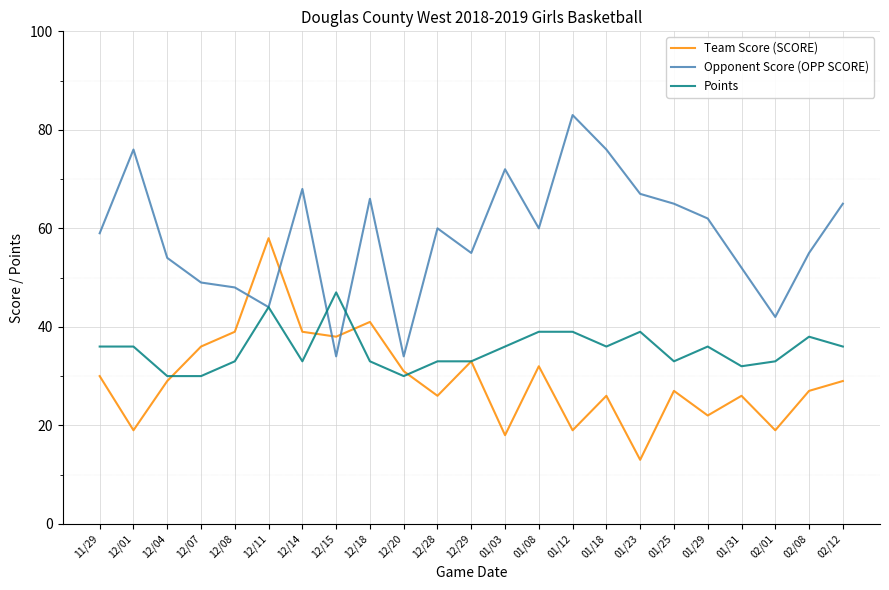

Reading left to right, transcribe all the data shown in this chart.

Team Score (SCORE): 11/29=30	12/01=19	12/04=29	12/07=36	12/08=39	12/11=58	12/14=39	12/15=38	12/18=41	12/20=31	12/28=26	12/29=33	01/03=18	01/08=32	01/12=19	01/18=26	01/23=13	01/25=27	01/29=22	01/31=26	02/01=19	02/08=27	02/12=29
Opponent Score (OPP SCORE): 11/29=59	12/01=76	12/04=54	12/07=49	12/08=48	12/11=44	12/14=68	12/15=34	12/18=66	12/20=34	12/28=60	12/29=55	01/03=72	01/08=60	01/12=83	01/18=76	01/23=67	01/25=65	01/29=62	01/31=52	02/01=42	02/08=55	02/12=65
Points: 11/29=36	12/01=36	12/04=30	12/07=30	12/08=33	12/11=44	12/14=33	12/15=47	12/18=33	12/20=30	12/28=33	12/29=33	01/03=36	01/08=39	01/12=39	01/18=36	01/23=39	01/25=33	01/29=36	01/31=32	02/01=33	02/08=38	02/12=36